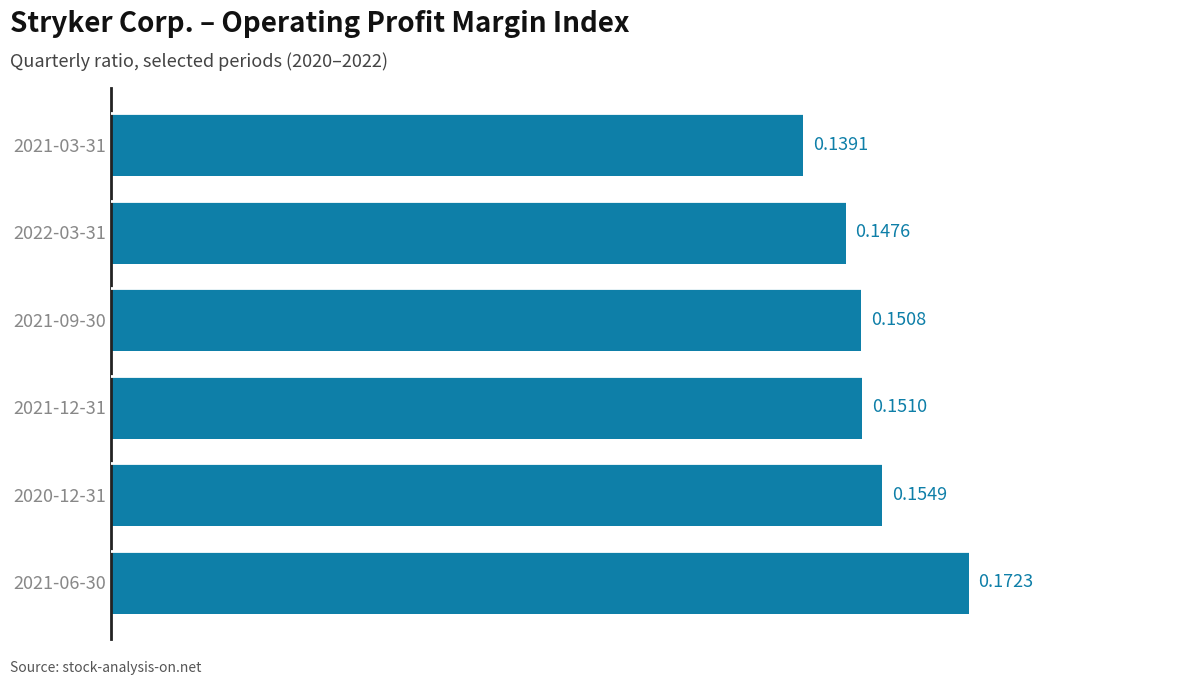

How many data points does each series have?

6